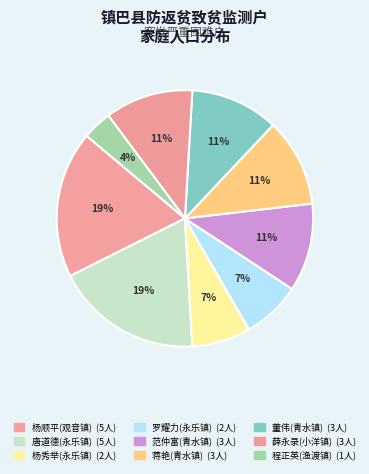

What portion of the pie excludes 董伟(青水镇)?

88.9%